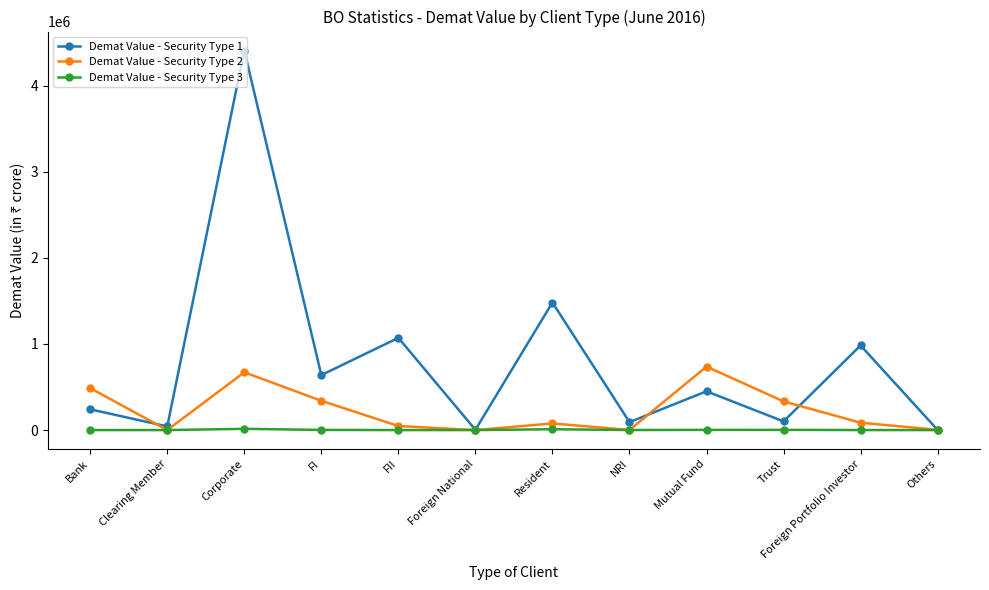

What is the difference between the second highest and minimum values in the Demat Value - Security Type 1 series?

1480704.8